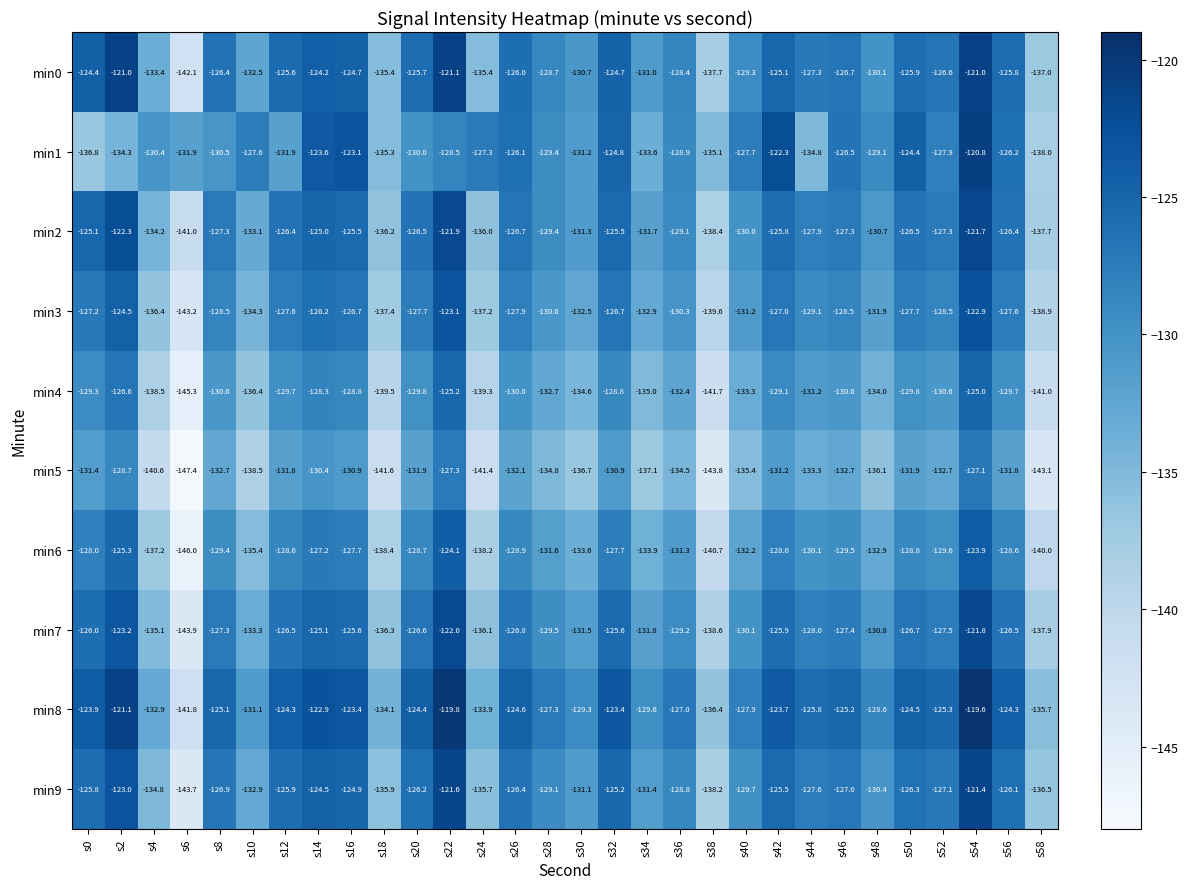

Where is min8 nearest to the value -130?

s34